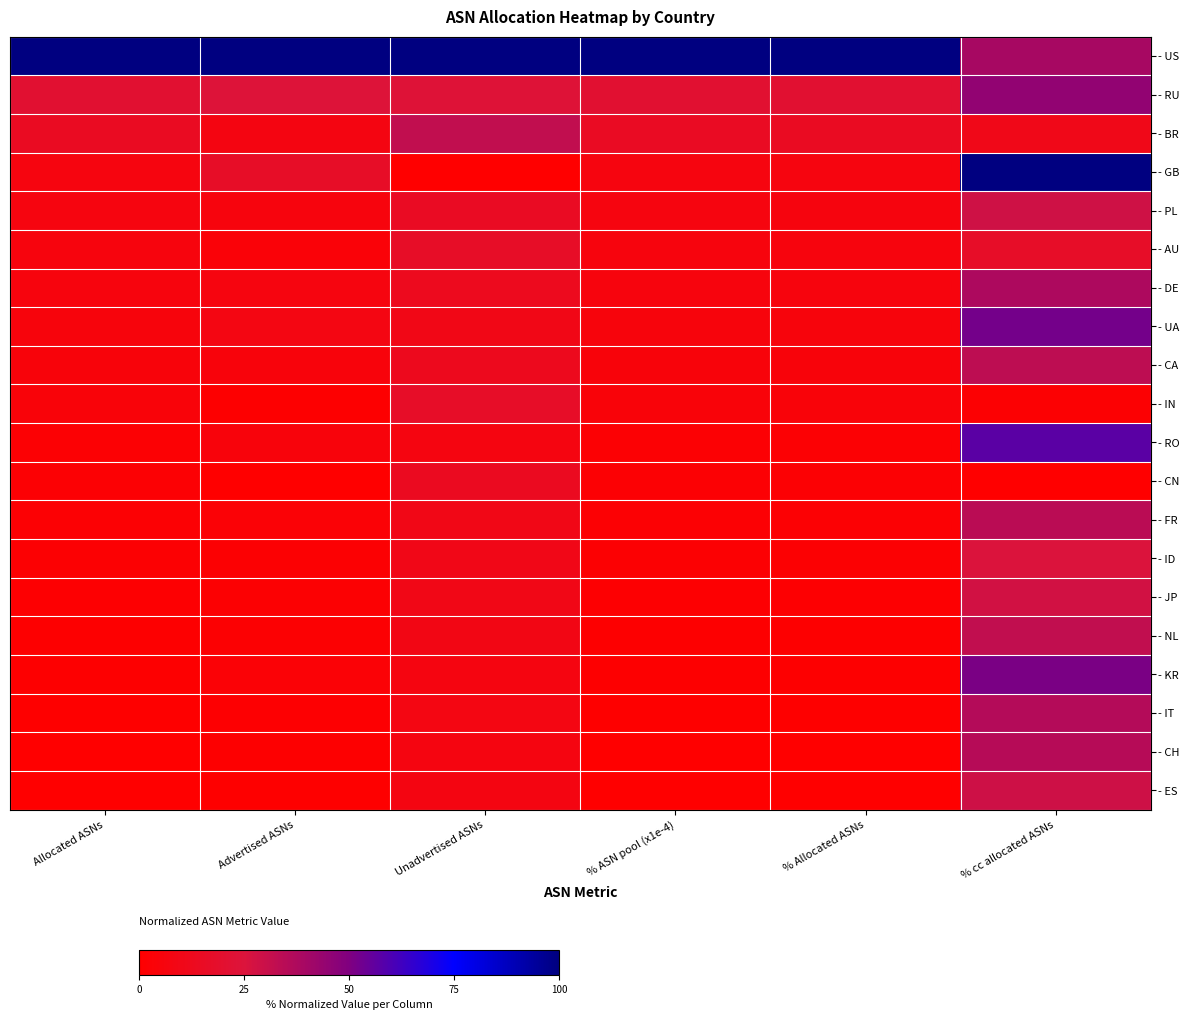

At which category is the sum across all series the highest?

% cc allocated ASNs